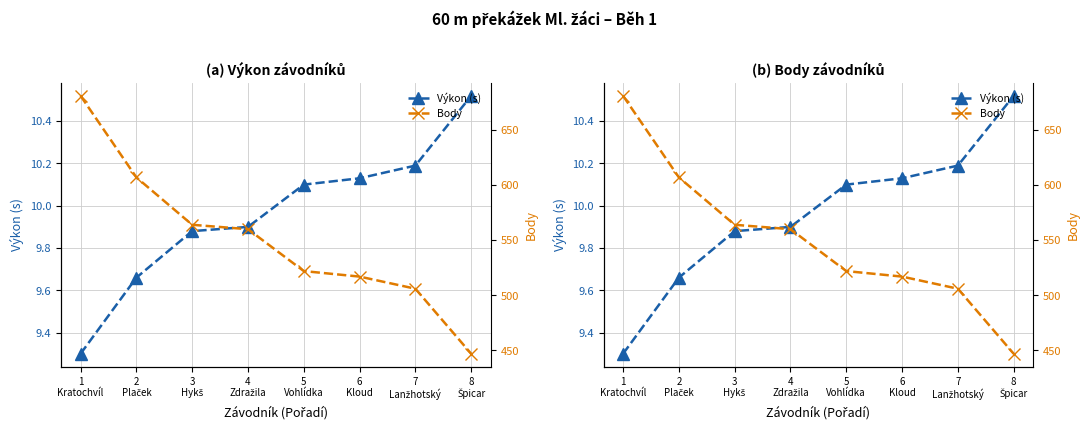

The Body series shows 522.0 at 5
Vohlídka. True or false?

True